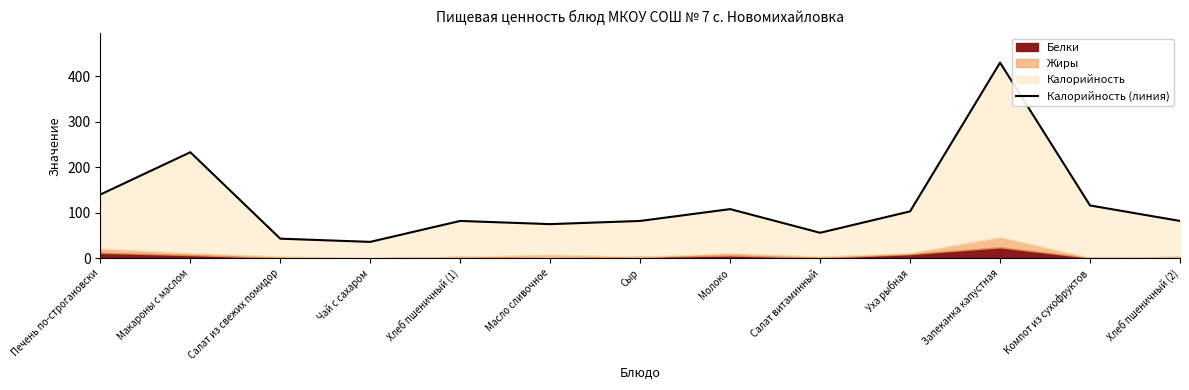

Reading left to right, what are all the values shown in this chart?

140	233	43	36	82	75	82	108	56	103	430	116	82